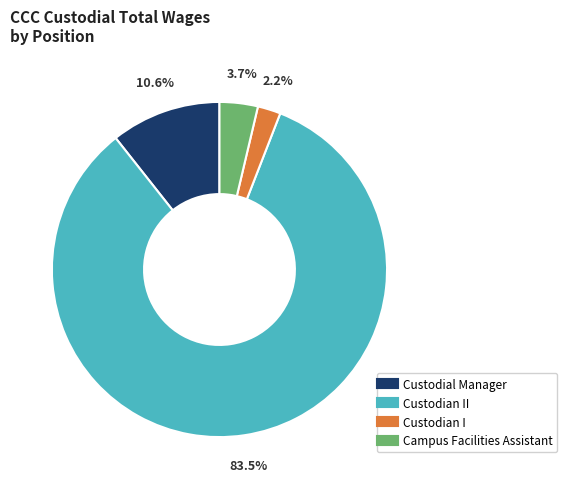

Count the number of slices in the pie.

4